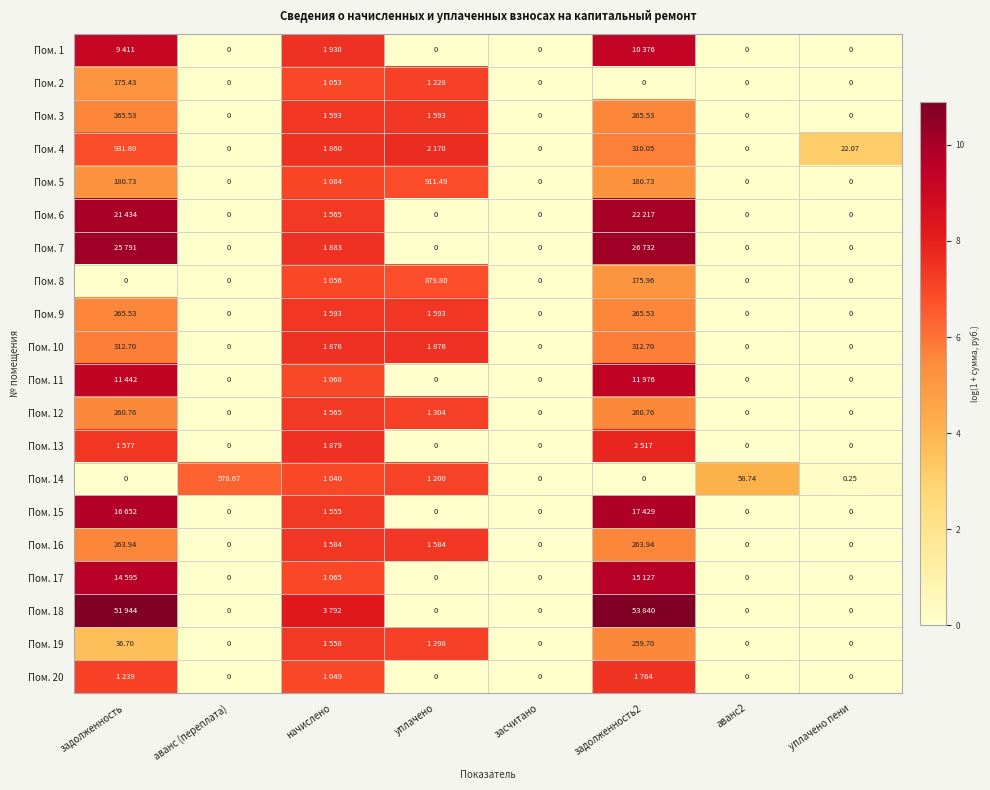

Count the number of data series in this chart.

20